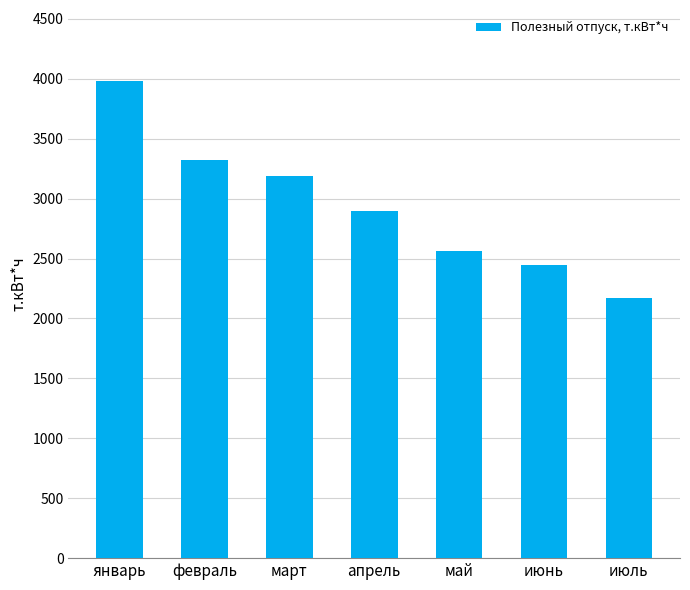

Does the chart contain stacked bars?

No